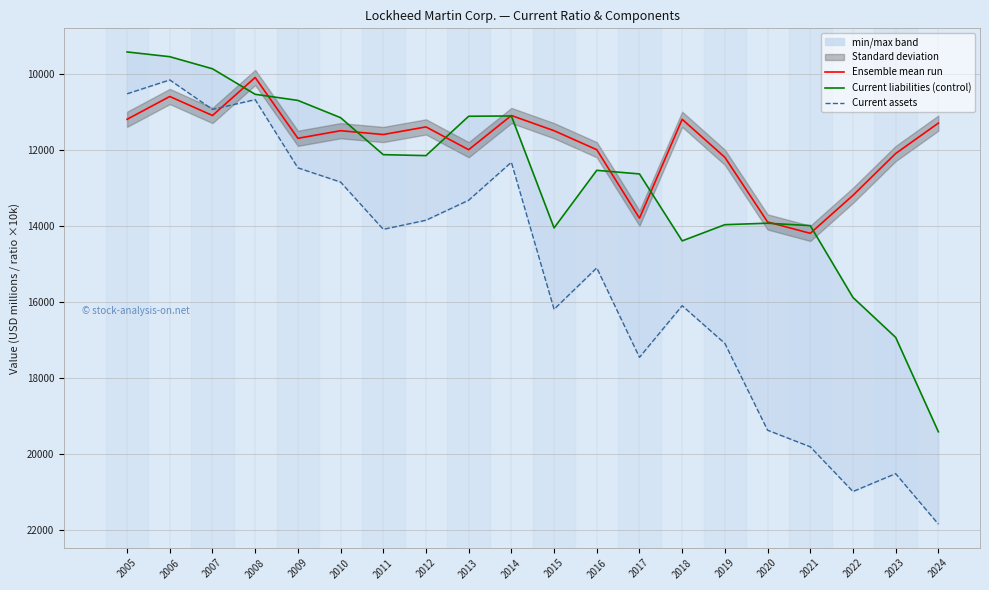

After their last crossing, which series has the higher values: Current assets or Ensemble mean run?

Current assets